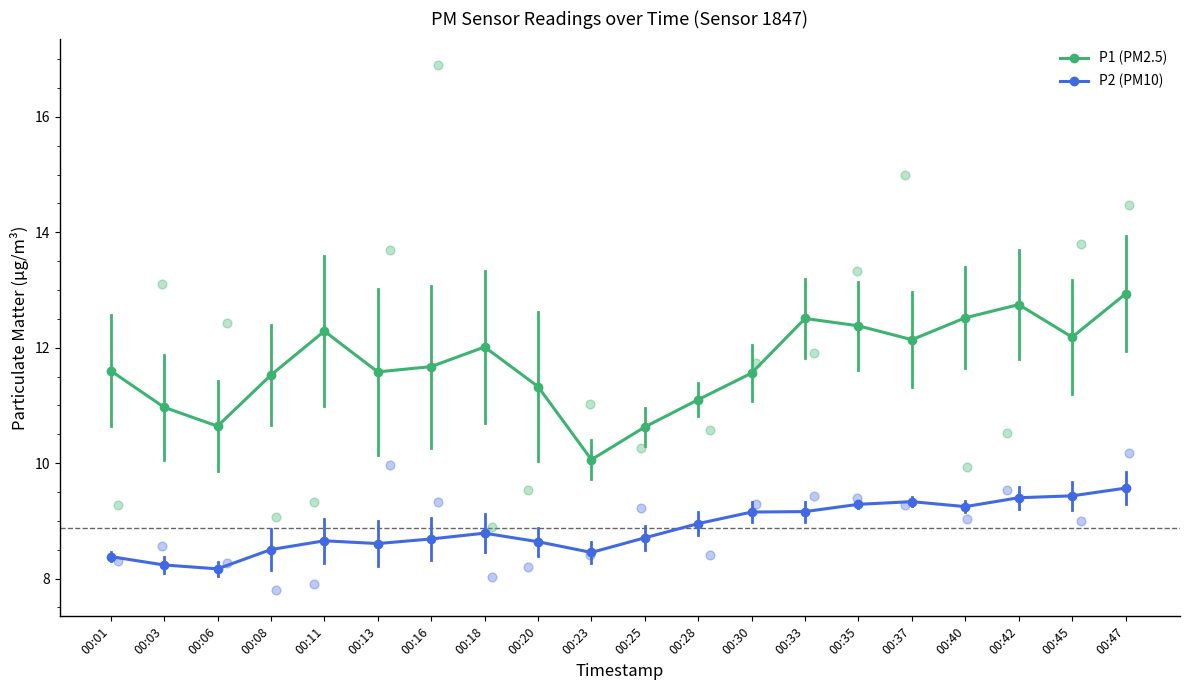

Which series has the largest Y range (max minus min)?

P1 (PM2.5)